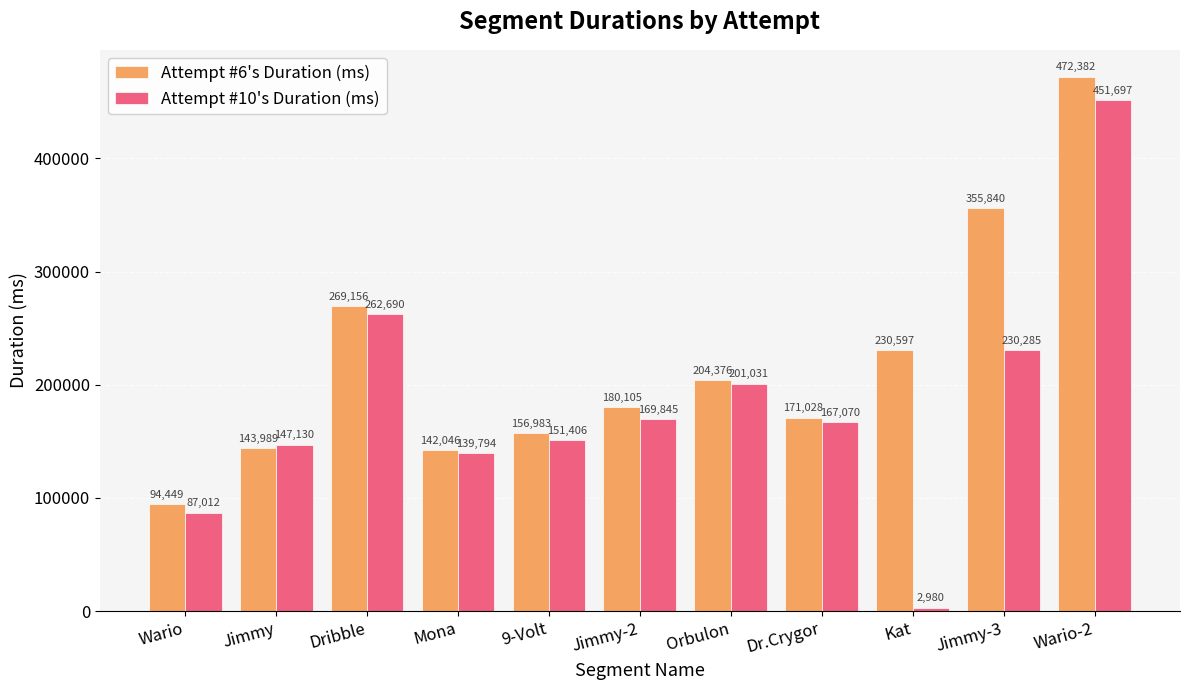

What is the sum of the Attempt #10's Duration (ms) values at Jimmy-3 and Kat?

233265